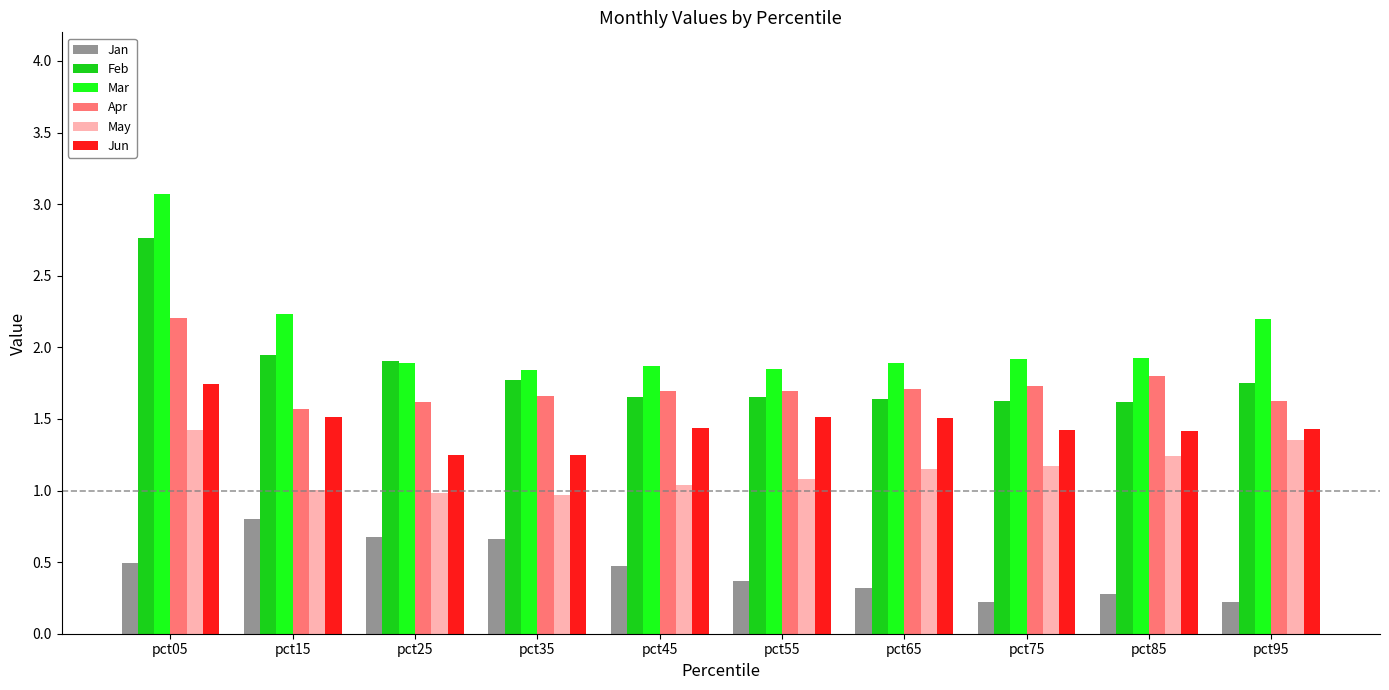

Rank the series by their maximum value, from highest to lowest.

Mar, Feb, Apr, Jun, May, Jan